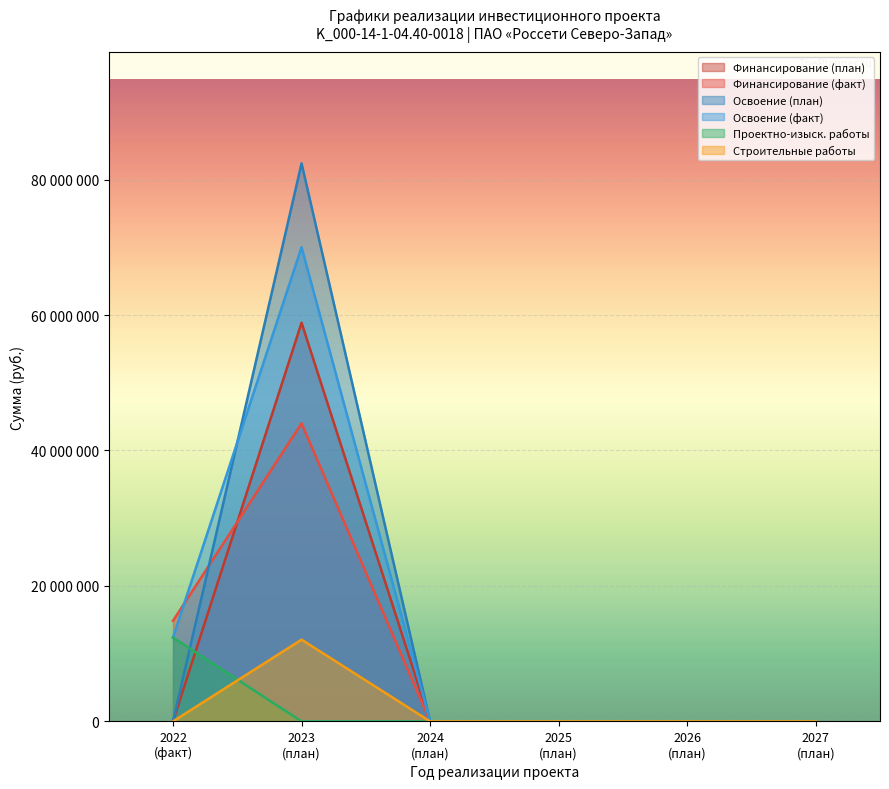

Is it true that Освоение (Факт) equals 113216365 at 2023 (план)?

False